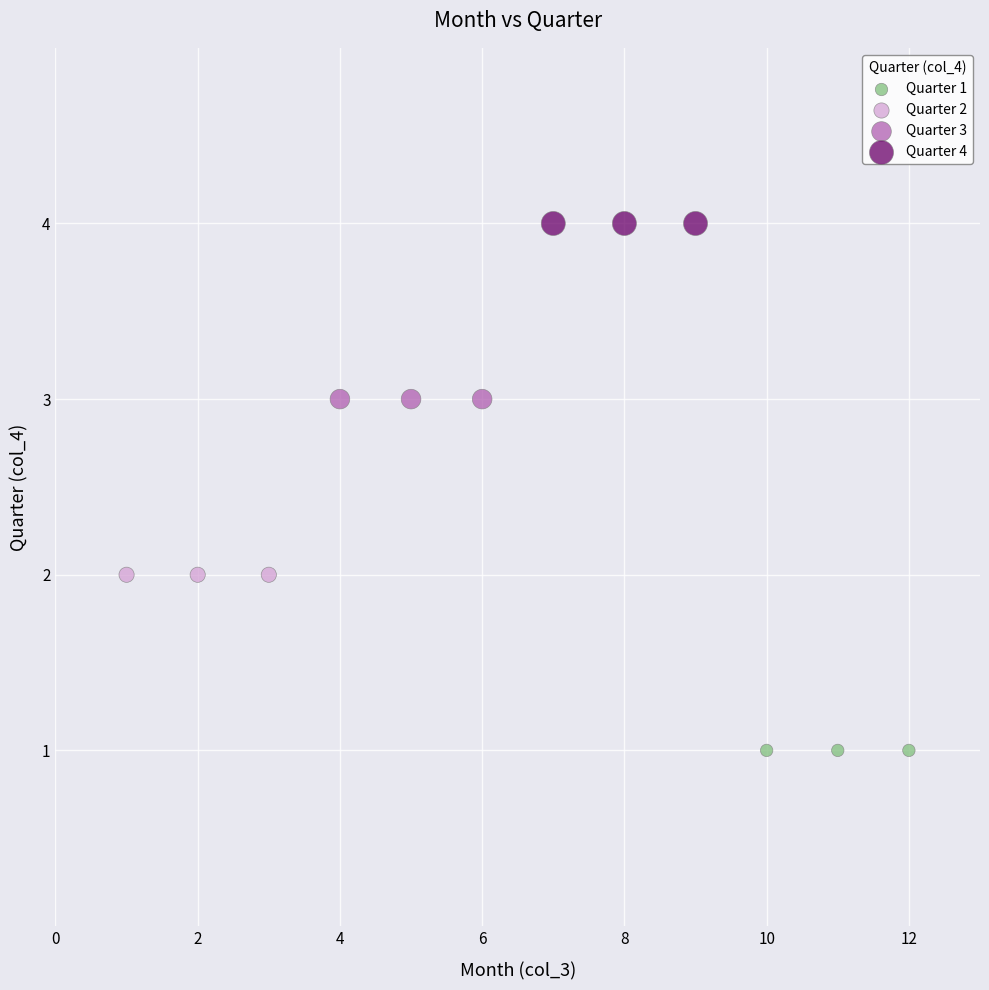

Which series reaches the minimum Y coordinate?

Quarter 1